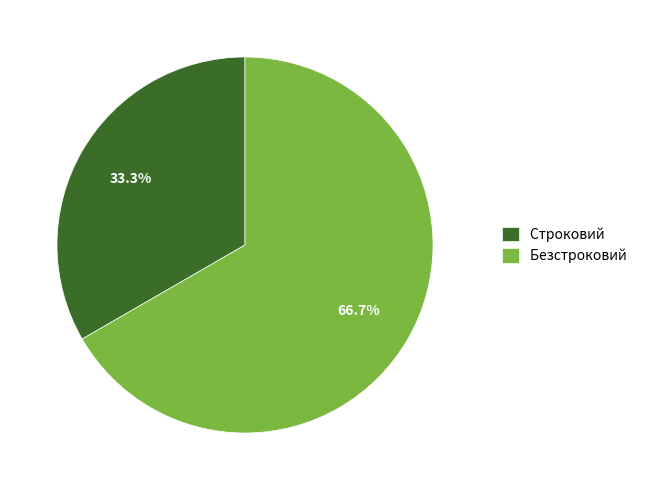

What is the smallest slice in the pie chart?

Строковий